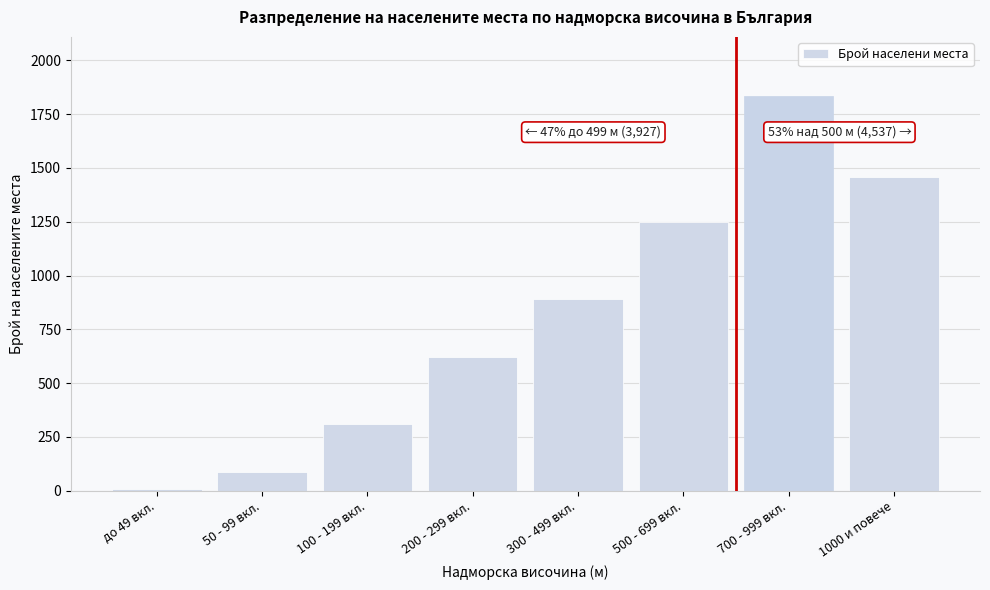

Reading right to left, extract all data points from this chart.

1000 и повече=1456	700 - 999 вкл.=1834	500 - 699 вкл.=1247	300 - 499 вкл.=891	200 - 299 вкл.=623	100 - 199 вкл.=312	50 - 99 вкл.=85	до 49 вкл.=7